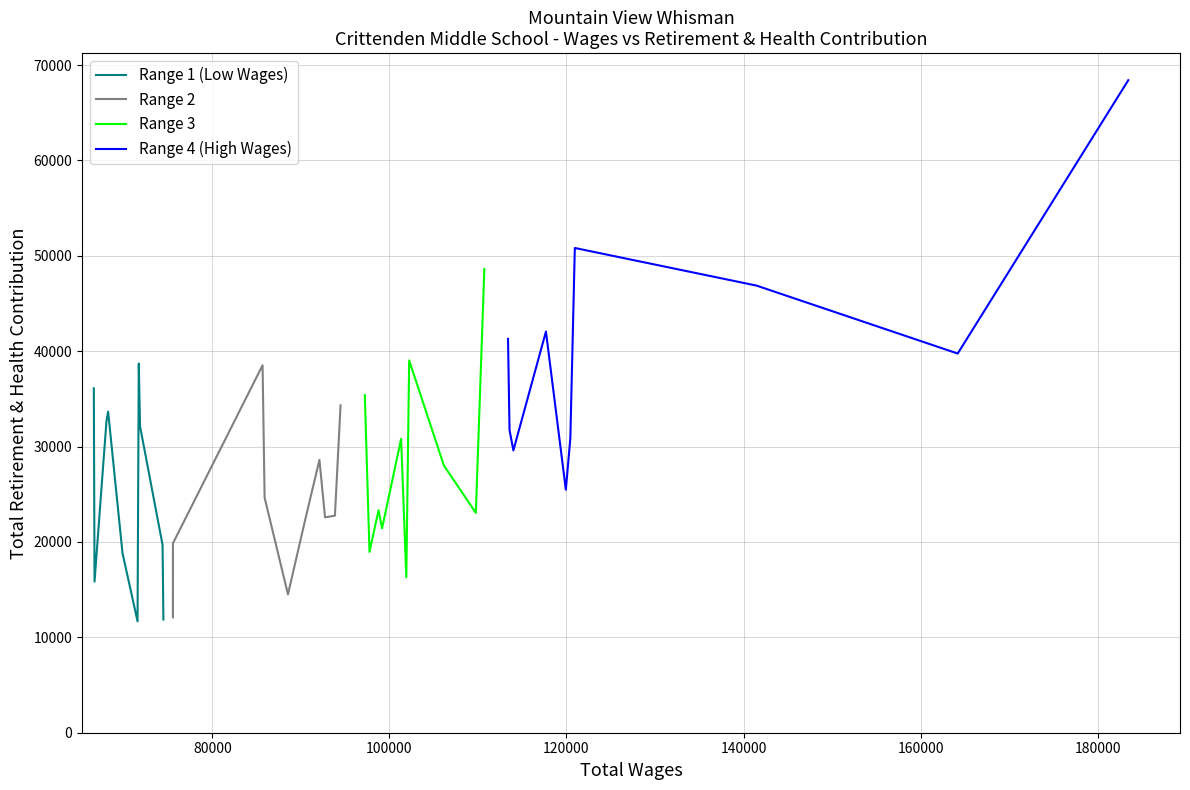

What is the highest value of the Range 4 (High Wages) series?

68418